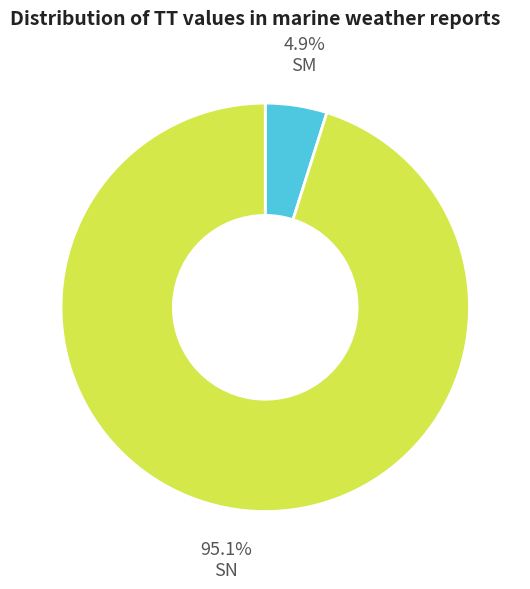

Which has a higher value, SM or SN?

SN